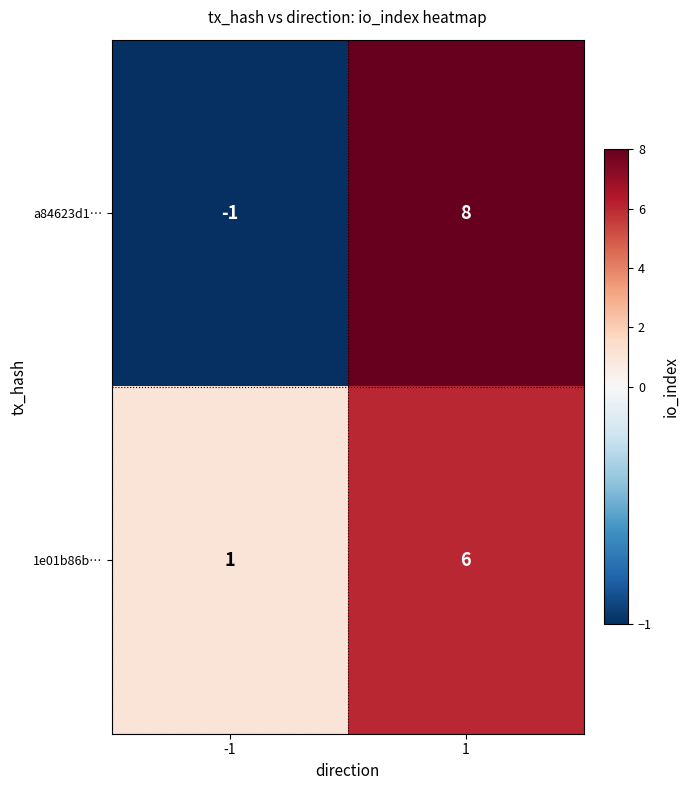

How many values in the a84623d1… series are below 8?

1